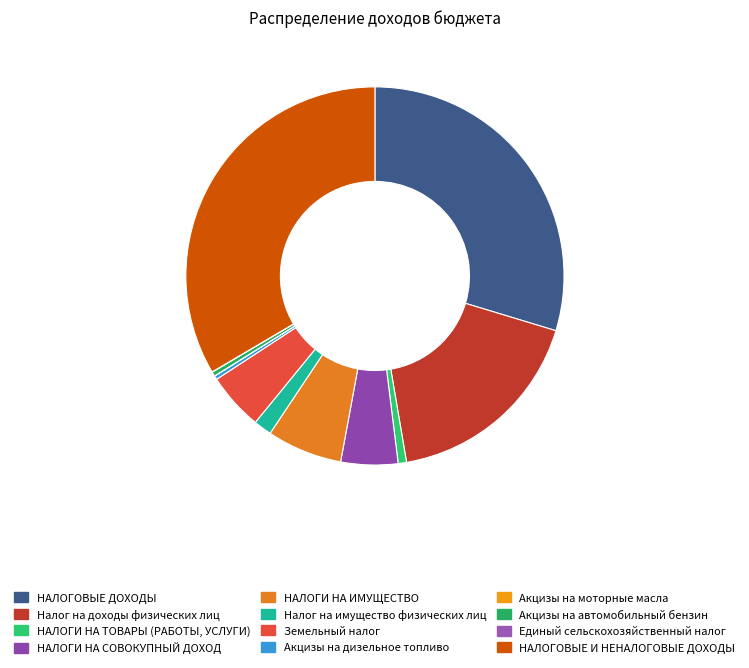

To the nearest percent, what is the difference between the largest and smallest slice percentages?

33%